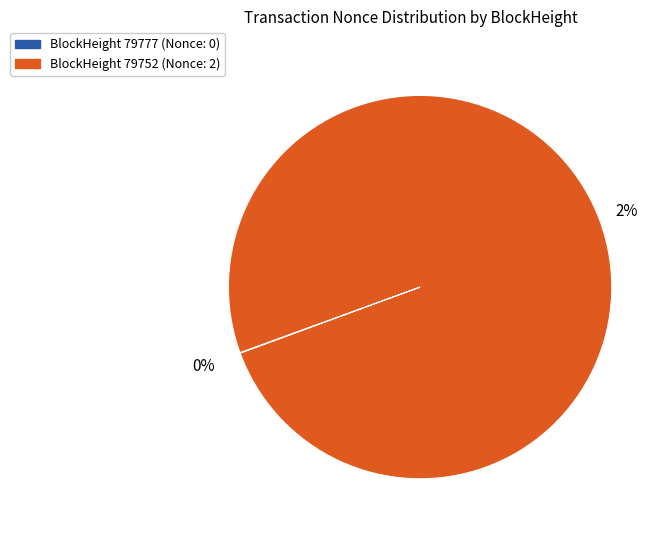

Which category has the smallest portion of the pie?

79777